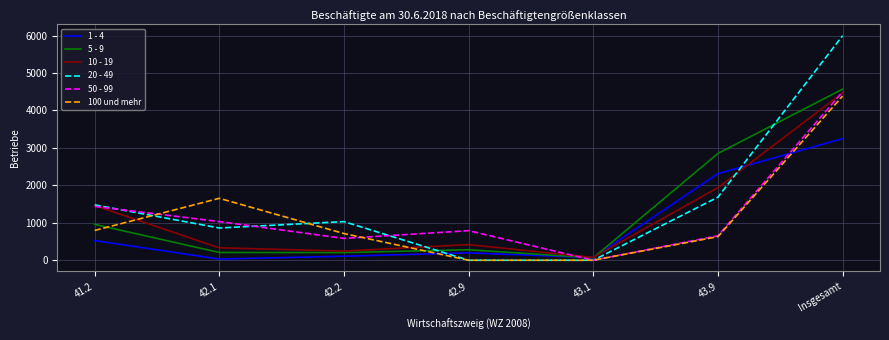

Where is the first local minimum for 50 - 99?

42.2